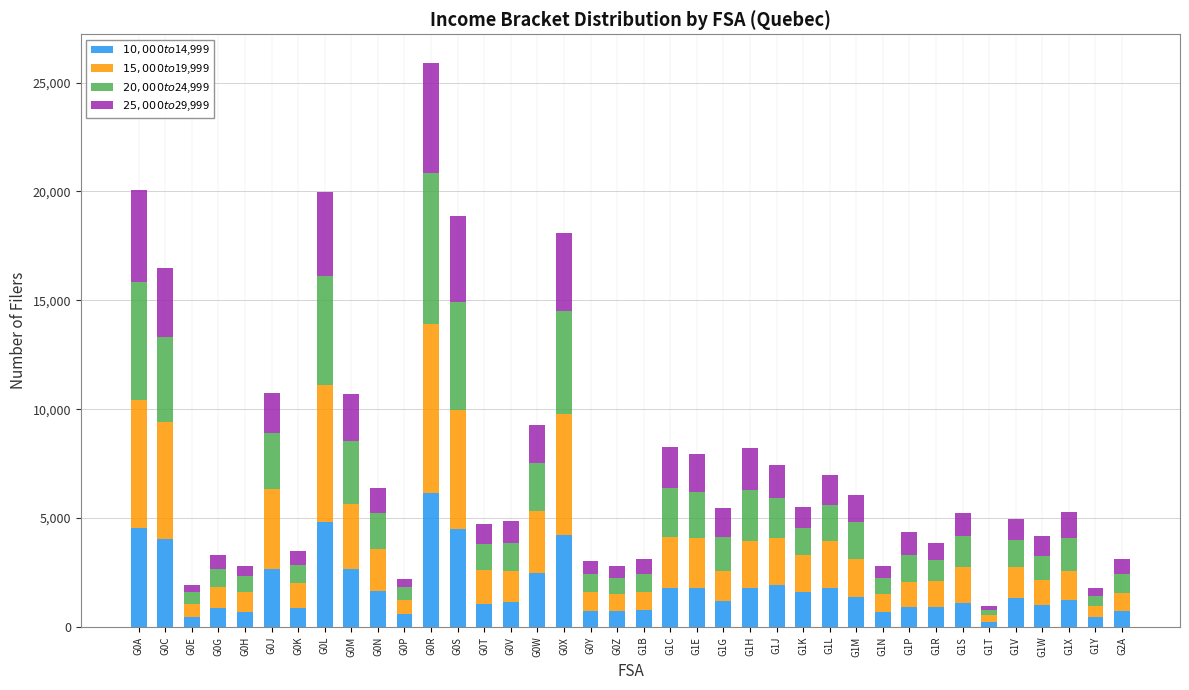

What is the total value across all series at G0C?

16480